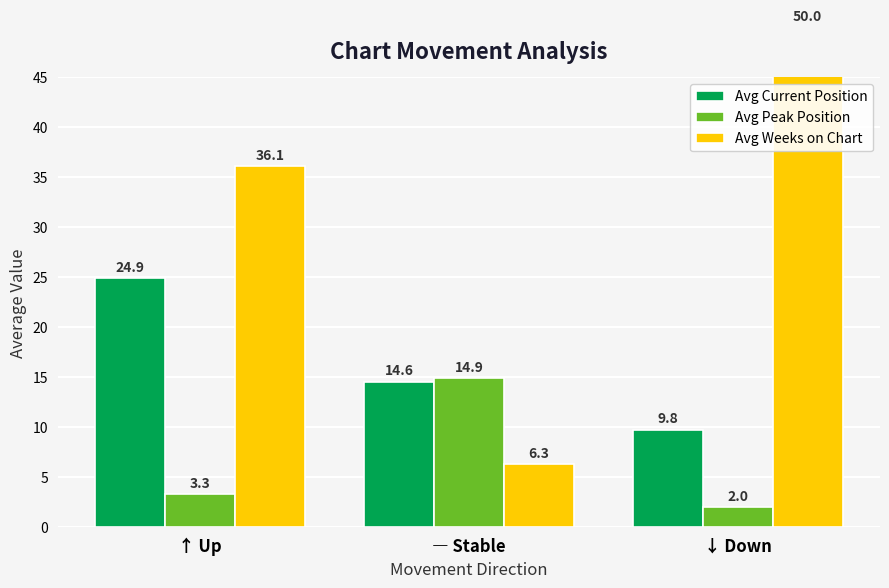

Count the number of categories in the chart.

3